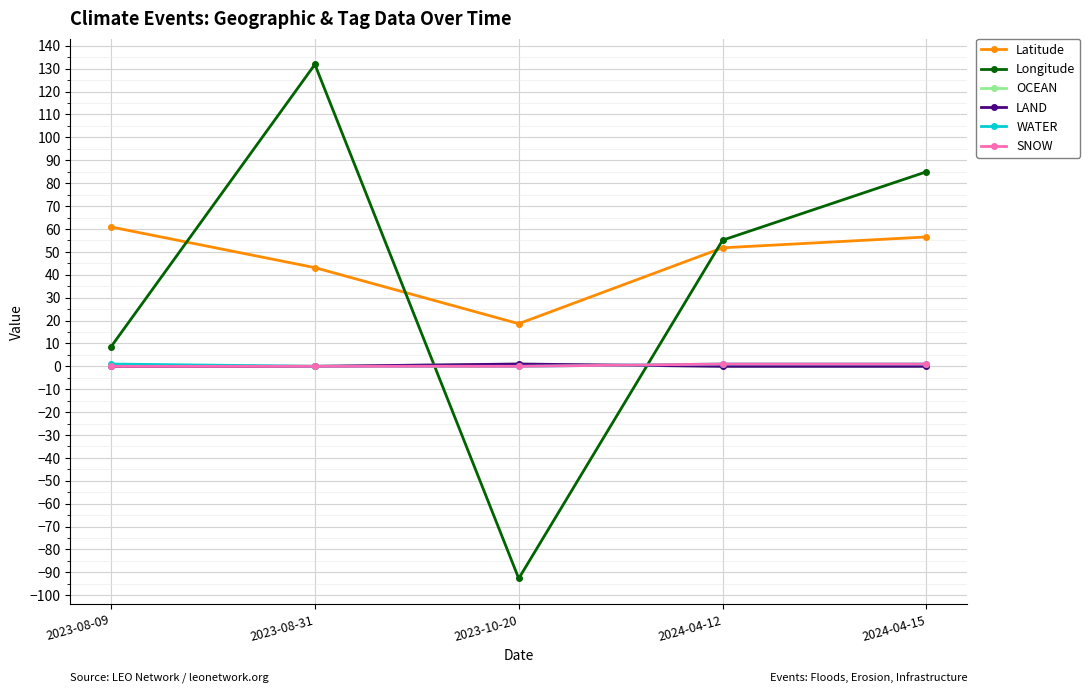

Reading right to left, transcribe all the data shown in this chart.

Latitude: 56.5	51.8	18.6	43.1	60.9
Longitude: 85.0	55.1	-92.7	131.9	8.6
OCEAN: 0.0	0.0	1.0	0.0	0.0
LAND: 0.0	0.0	1.0	0.0	0.0
WATER: 1.0	1.0	0.0	0.0	1.0
SNOW: 1.0	1.0	0.0	0.0	0.0